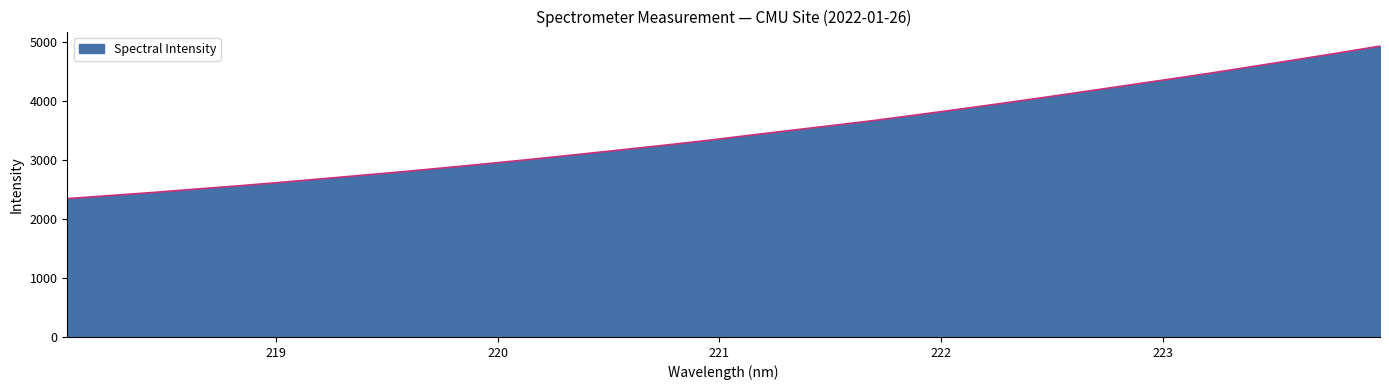

What is the smallest value displayed?

2347.6